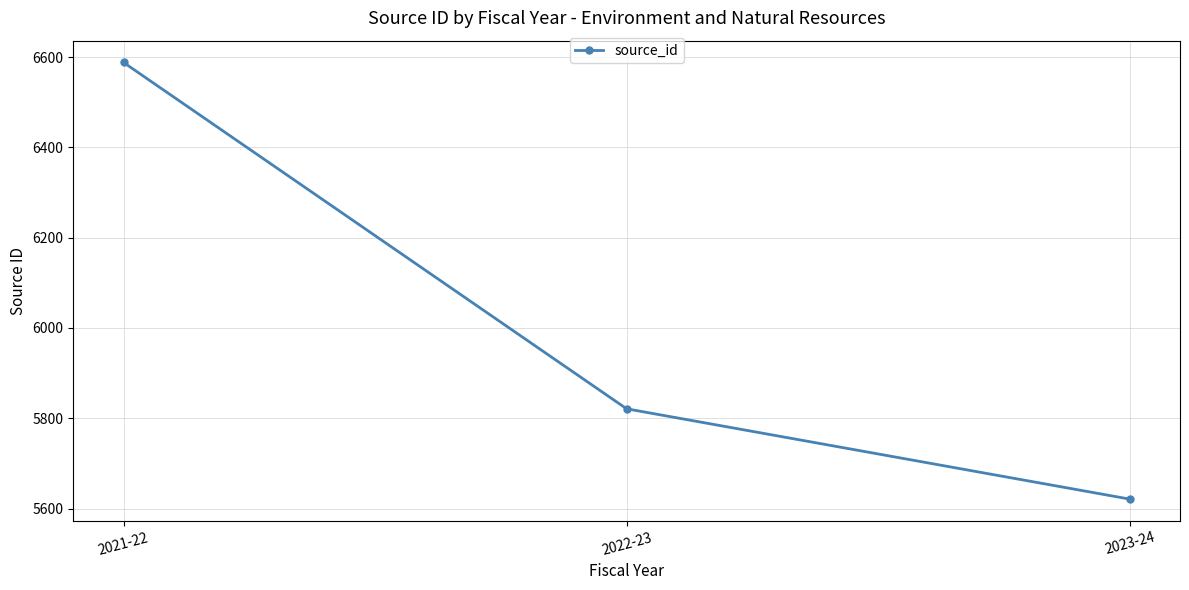

Between 2022-23 and 2023-24, which is larger?

2022-23